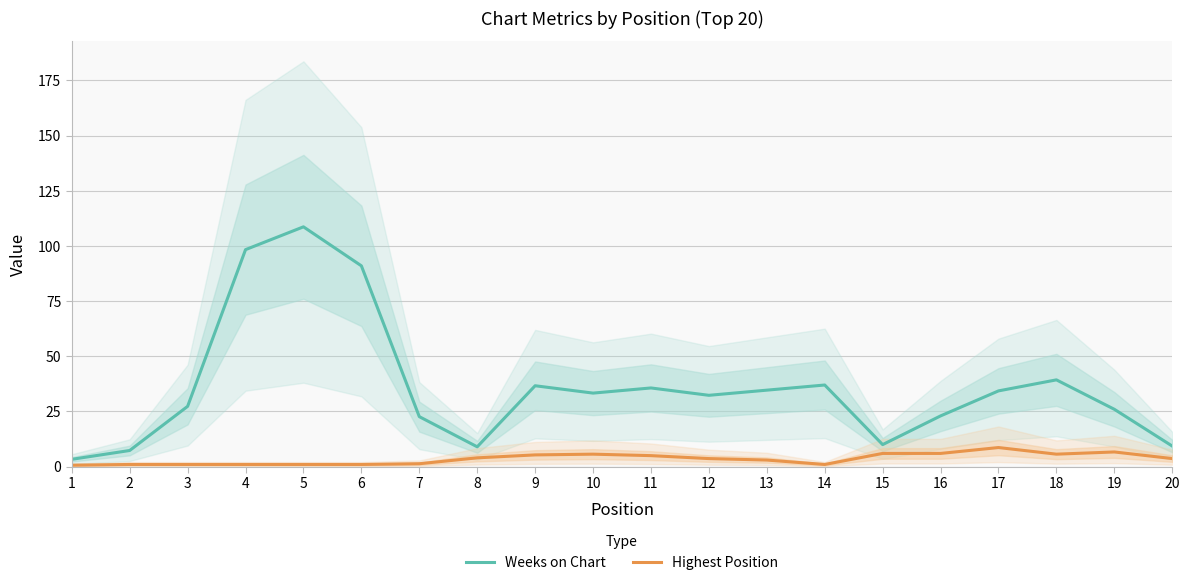

Between 3 and 18, which series saw the biggest shift?

Weeks on Chart